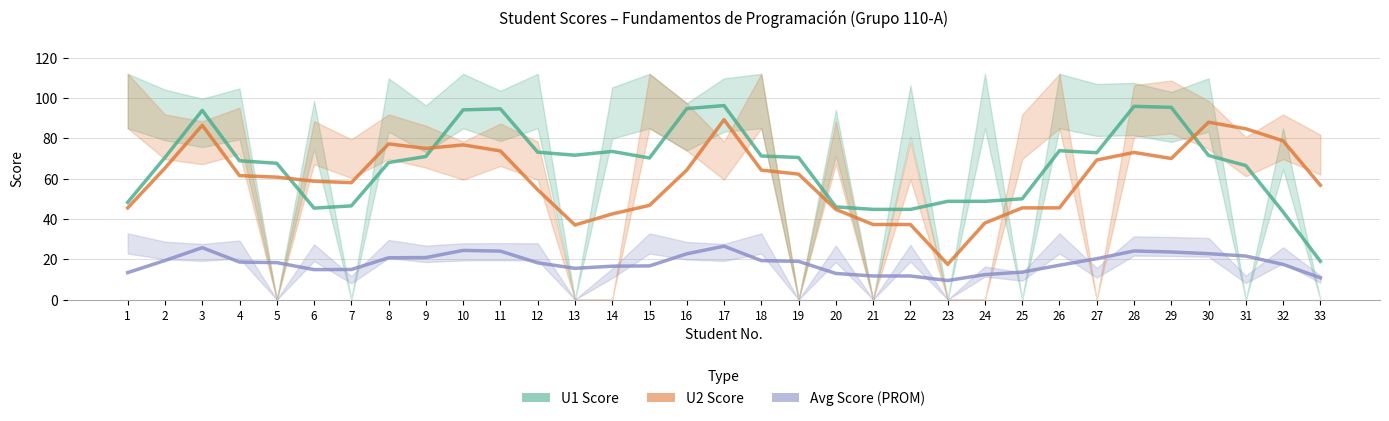

At which category does U2 Score reach its first local peak?

3